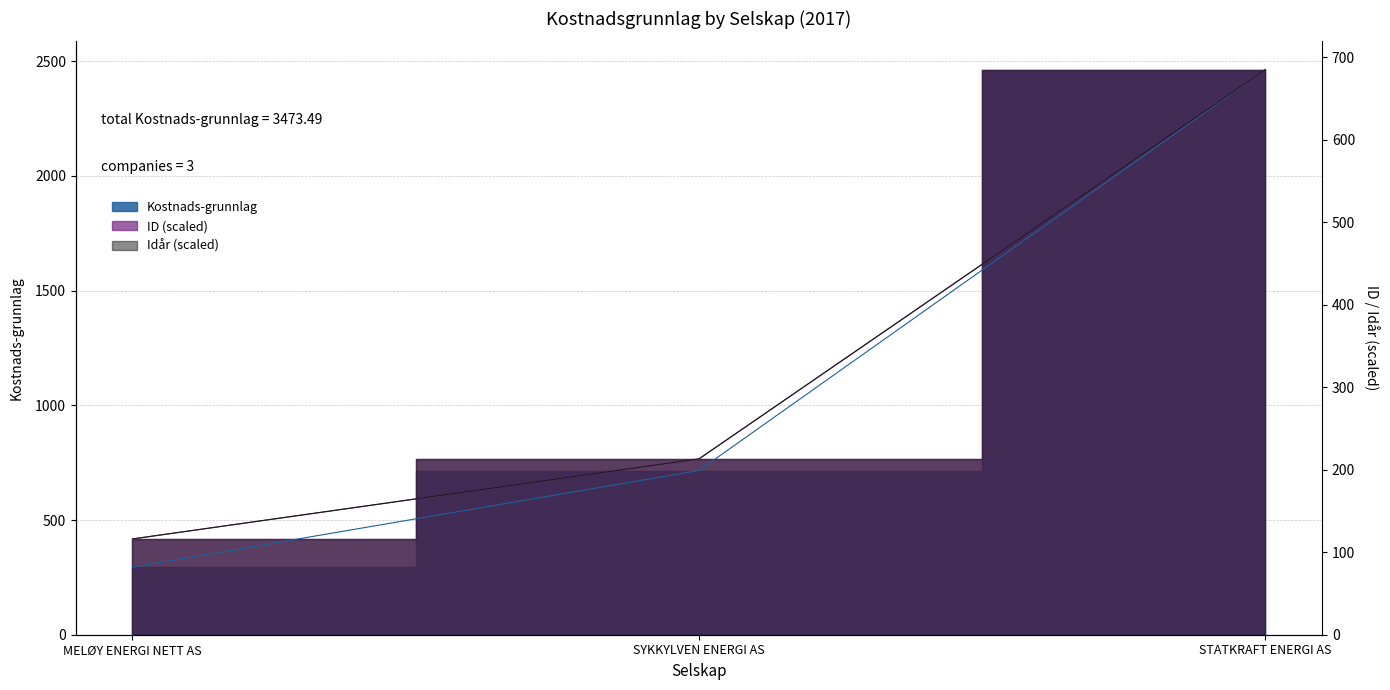

Which category has the highest value in the Kostnads-grunnlag series?

STATKRAFT ENERGI AS